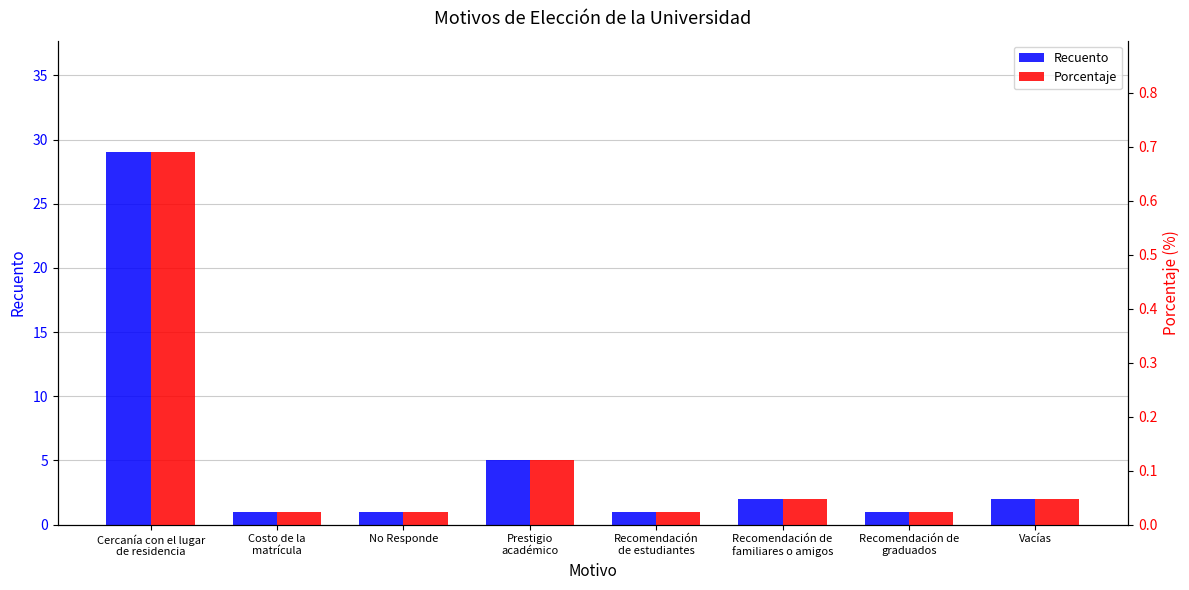

Is the value of Recuento at Recomendación
de estudiantes greater than the value of Porcentaje at Recomendación de
familiares o amigos?

Yes